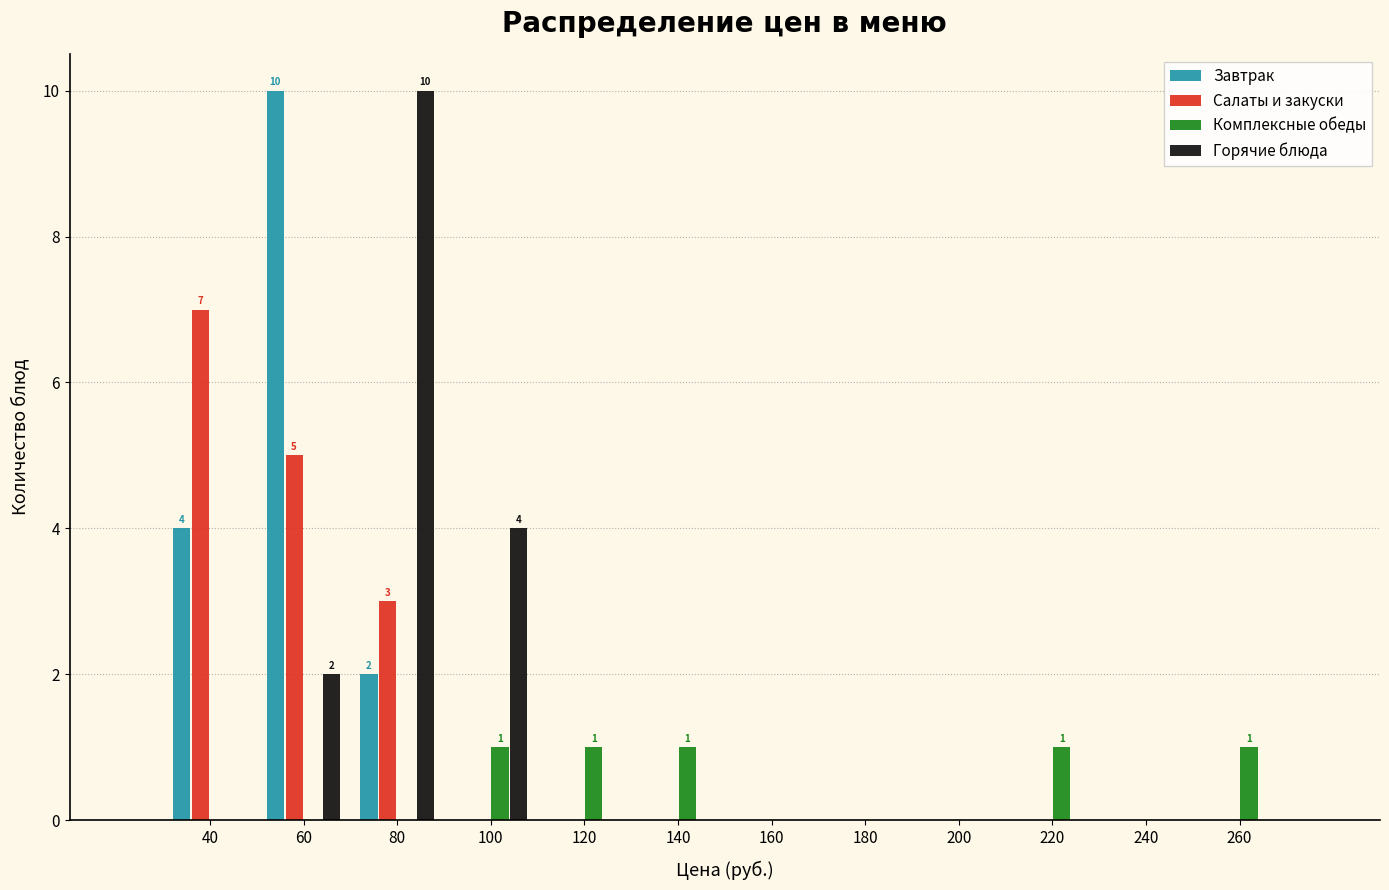

In the Горячие блюда series, which range on the x-axis has the tallest bar?

70 to 90